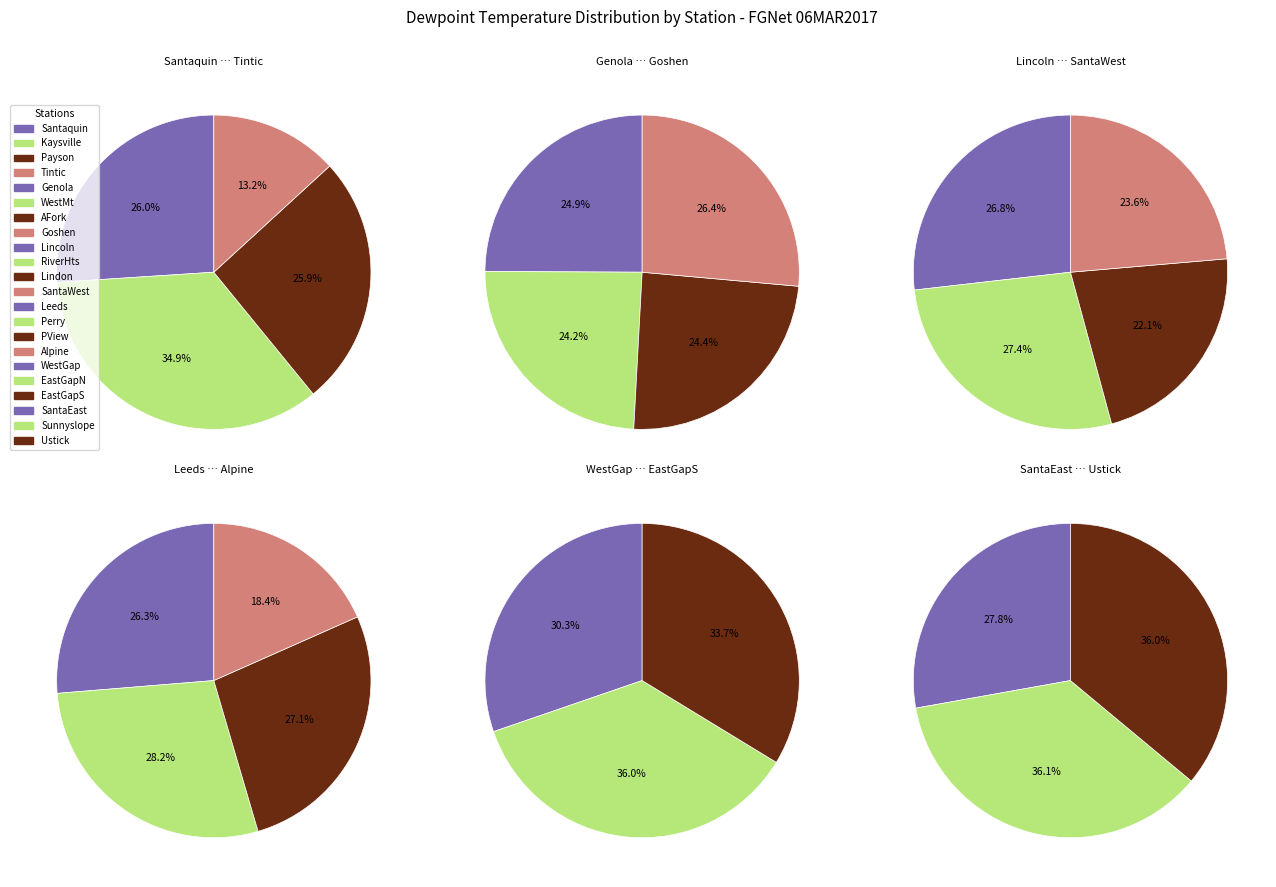

What is the largest slice in the pie chart?

Sunnyslope